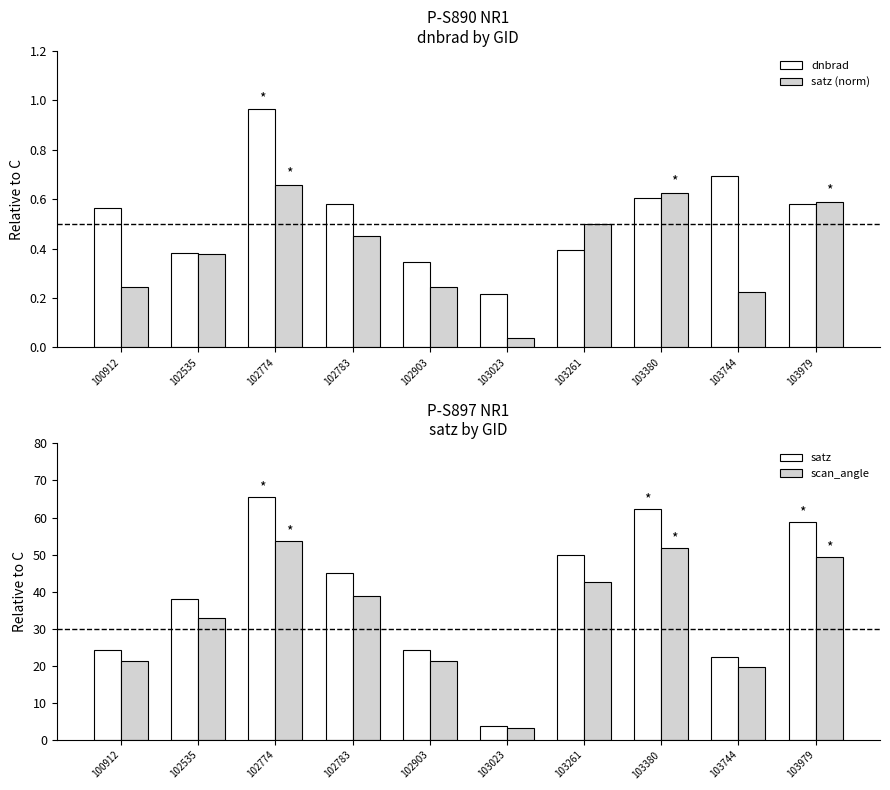

How many series are shown in this chart?

4